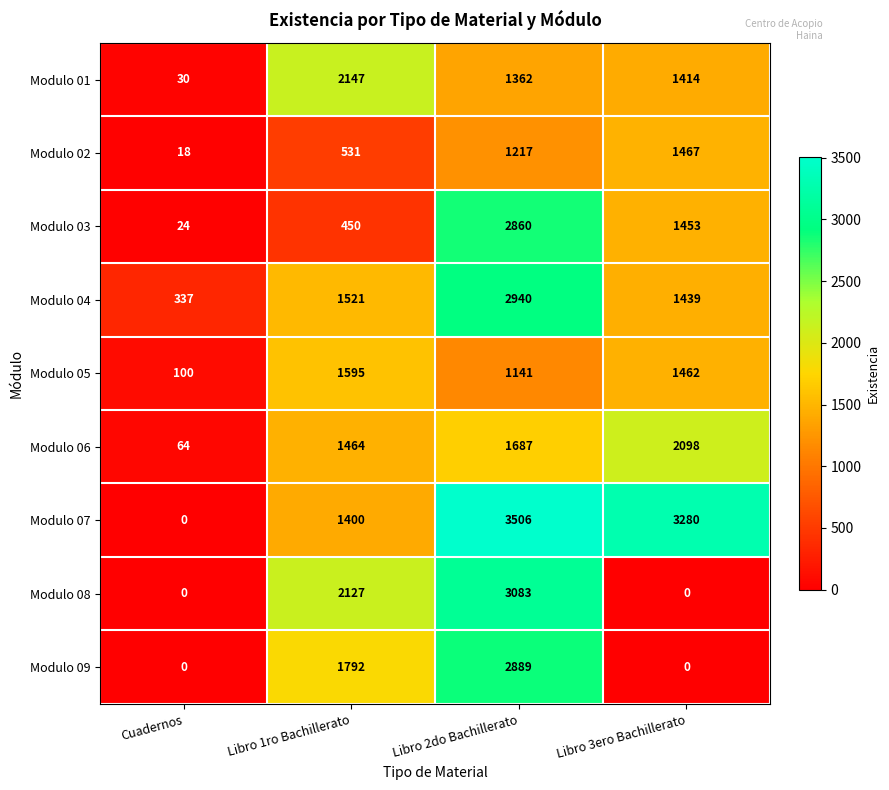

Which series has the largest range (max minus min)?

Modulo 07